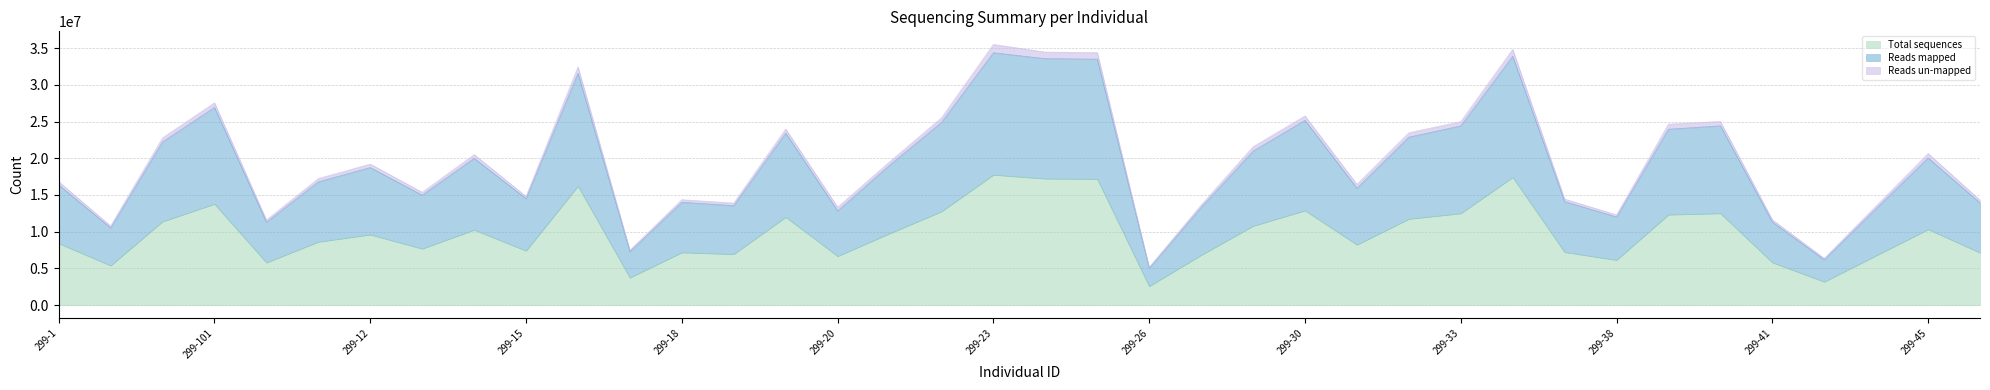

Which category has the highest value across all series?

299-23